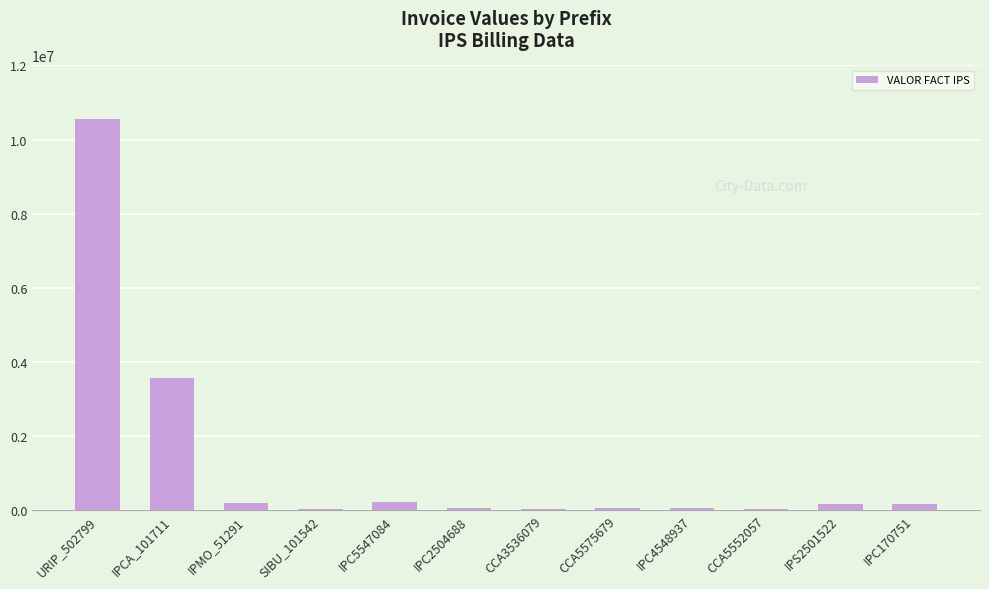

What is the maximum value shown in the chart?

10555681